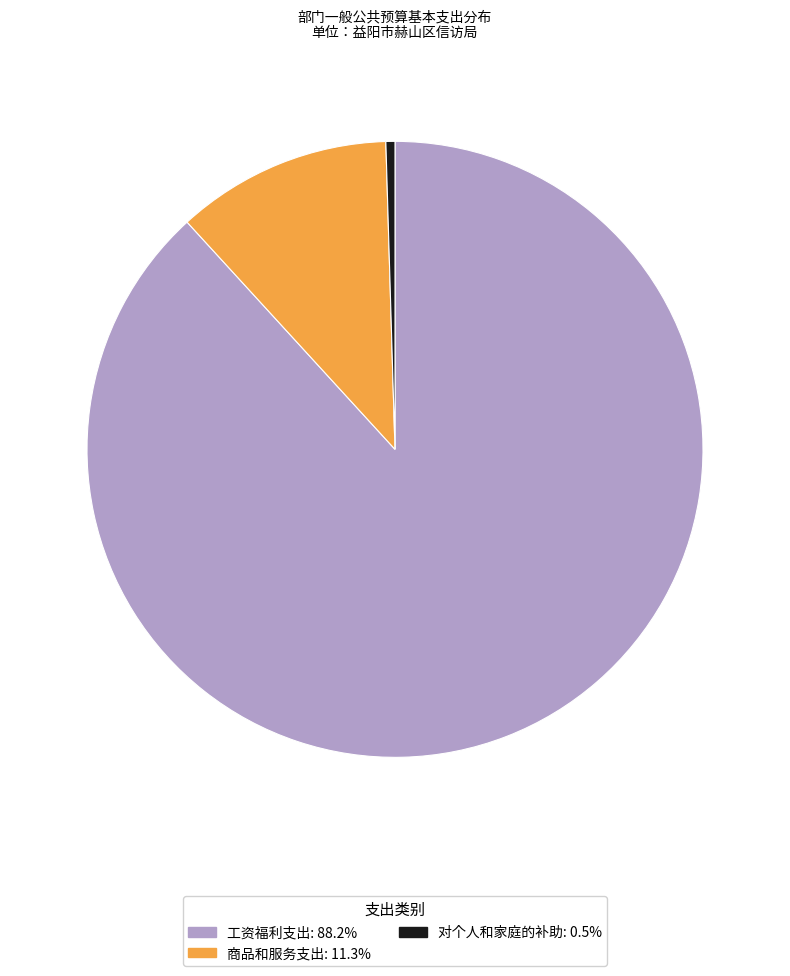

Which has a higher value, 对个人和家庭的补助 or 工资福利支出?

工资福利支出